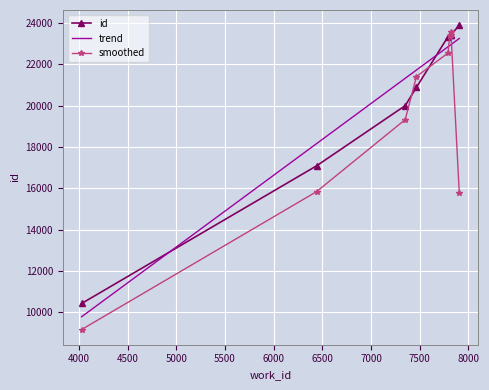

After their last crossing, which series has the higher values: smoothed or trend?

trend